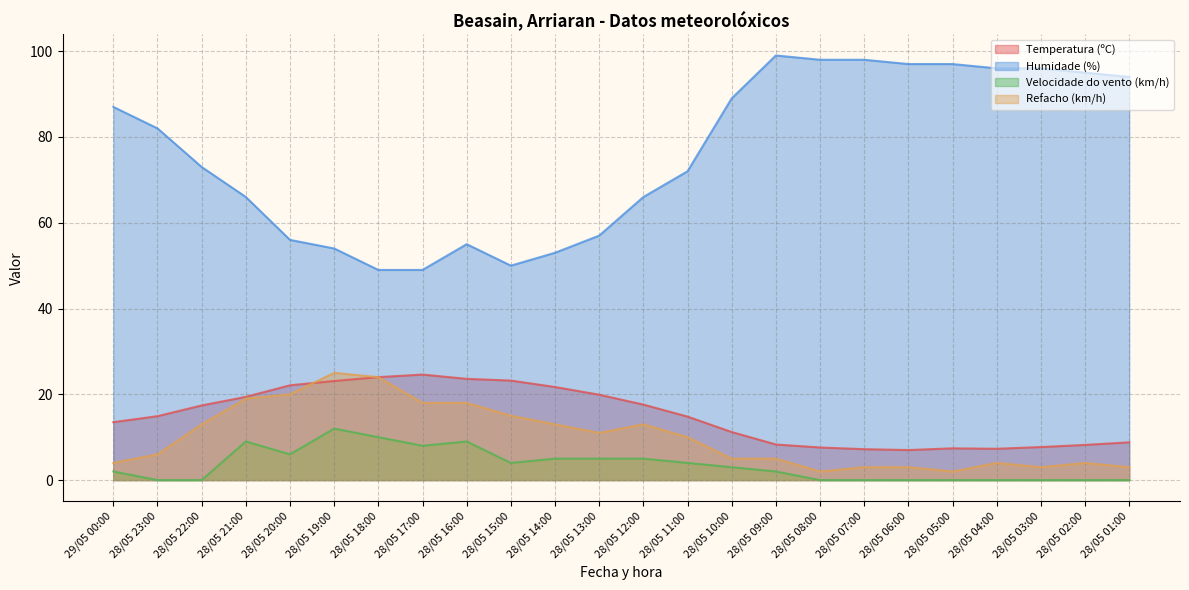

Which series has the largest total across all categories?

Humidade (%)